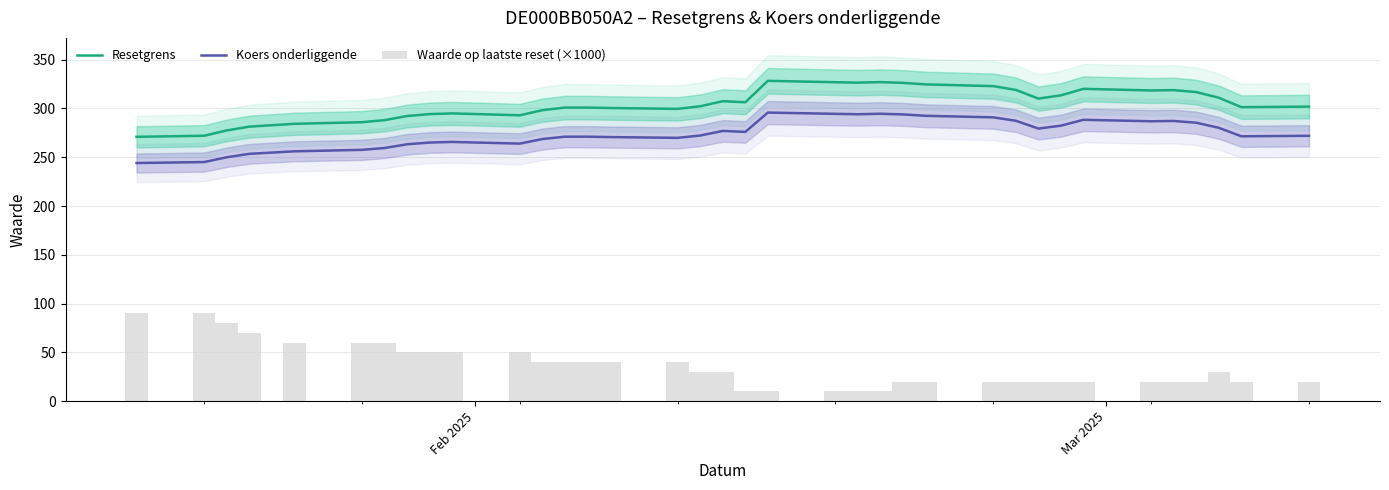

What is the lowest value of the Koers onderliggende series?

244.1